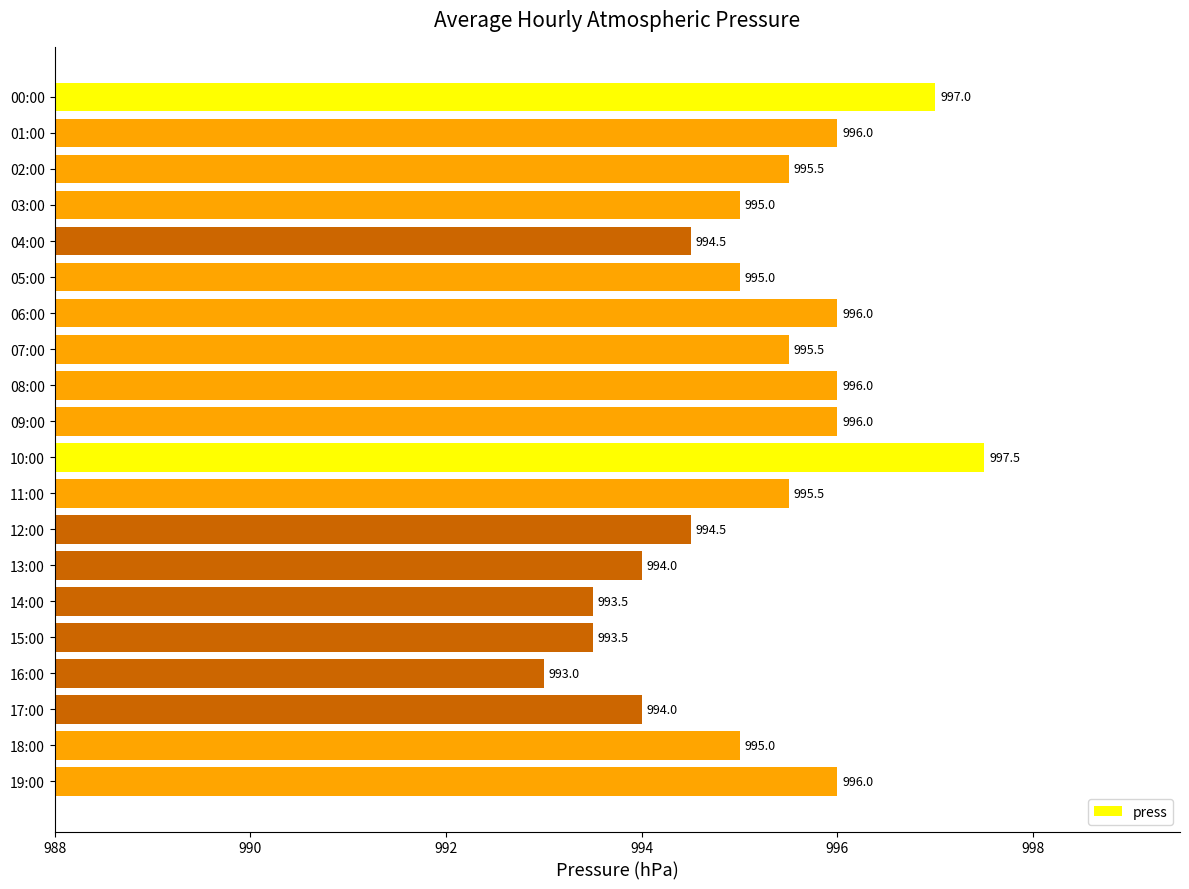

Which has a higher value, 01:00 or 15:00?

01:00